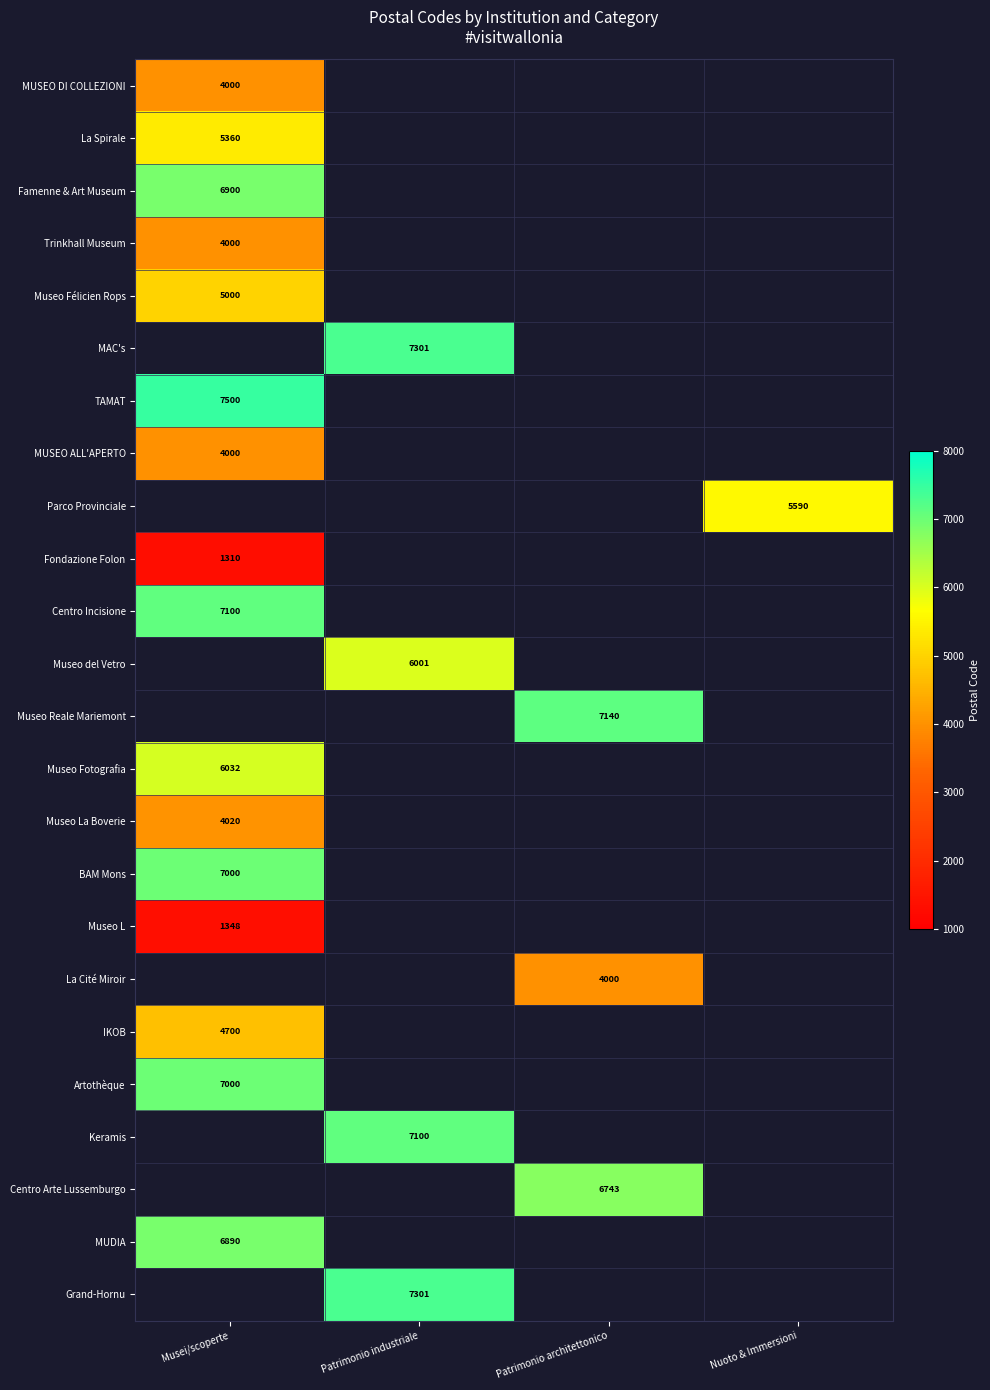

Between Nuoto & Immersioni and Patrimonio architettonico, which is larger?

Patrimonio architettonico